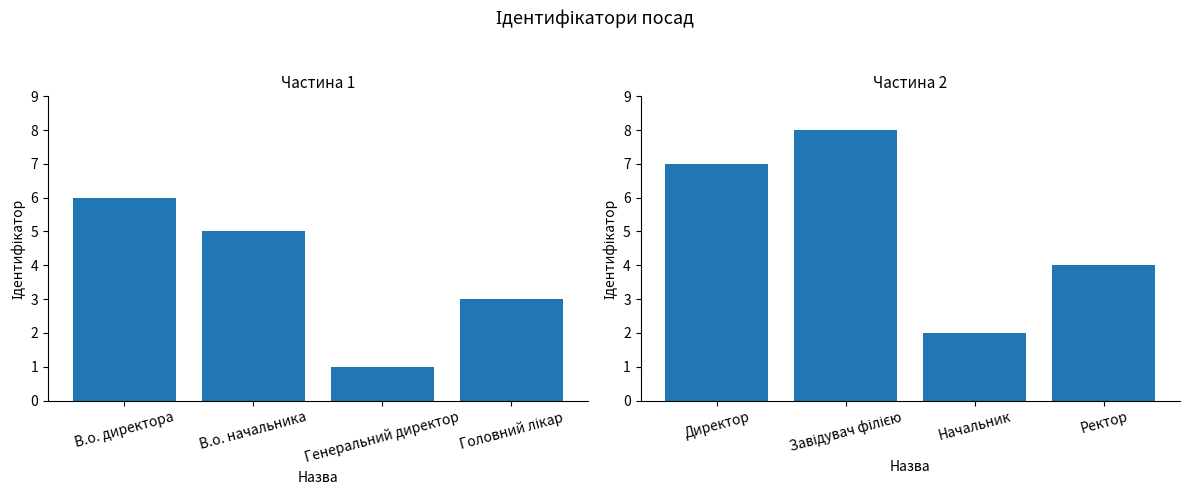

What is the label of the 4th bar from the left?

Головний лікар